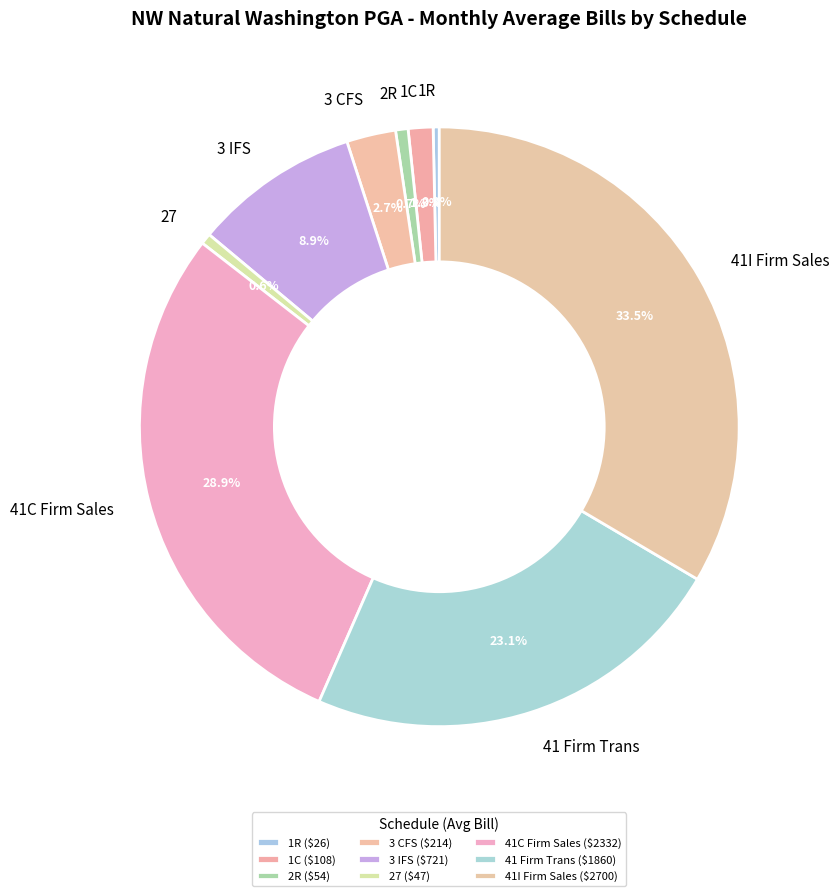

Rank the categories by value from highest to lowest.

41I Firm Sales, 41C Firm Sales, 41 Firm Trans, 3 IFS, 3 CFS, 1C, 2R, 27, 1R